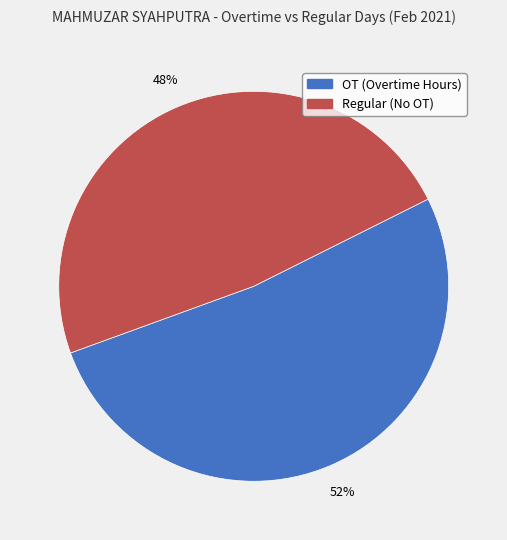

Is there any slice that represents more than half of the pie?

Yes